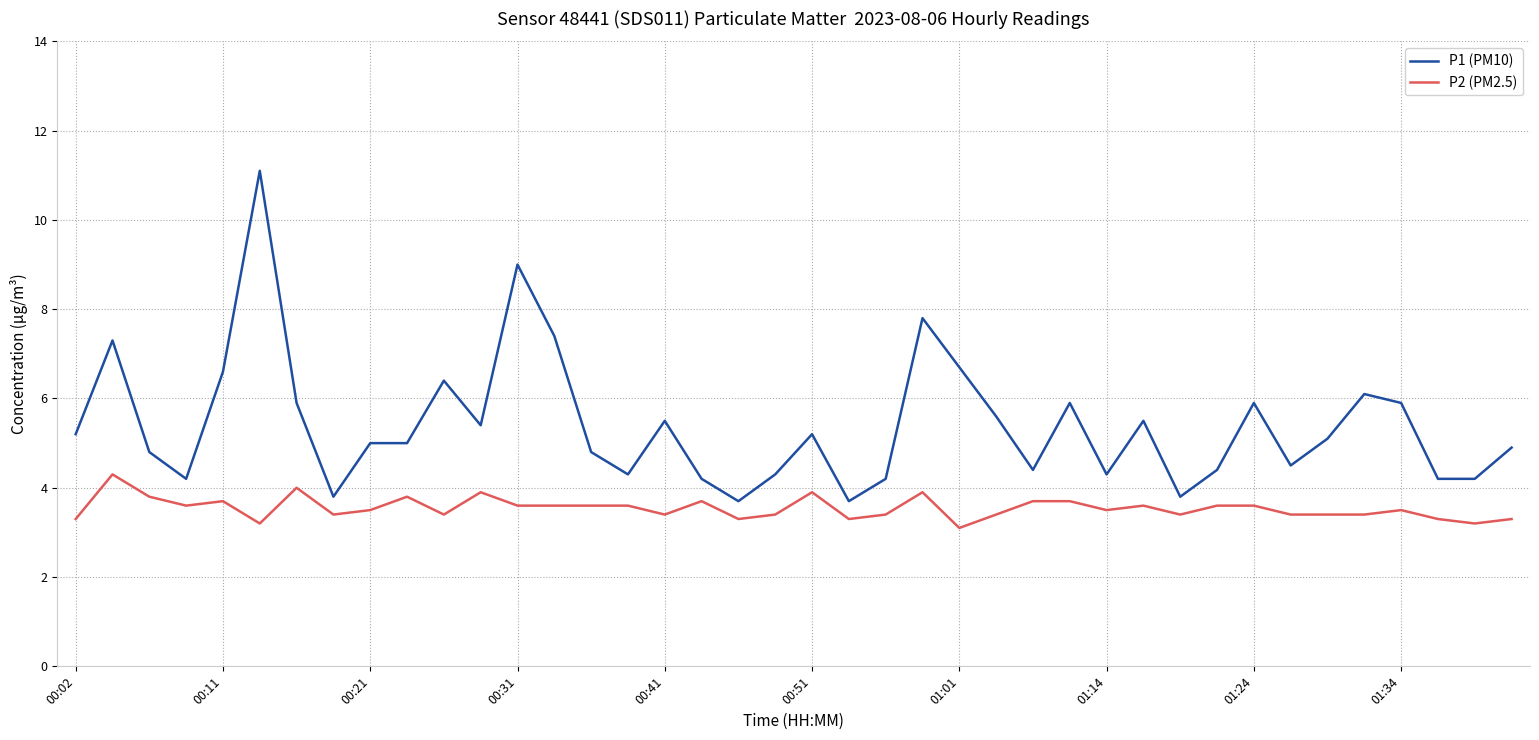

Does the chart have visible grid lines?

Yes